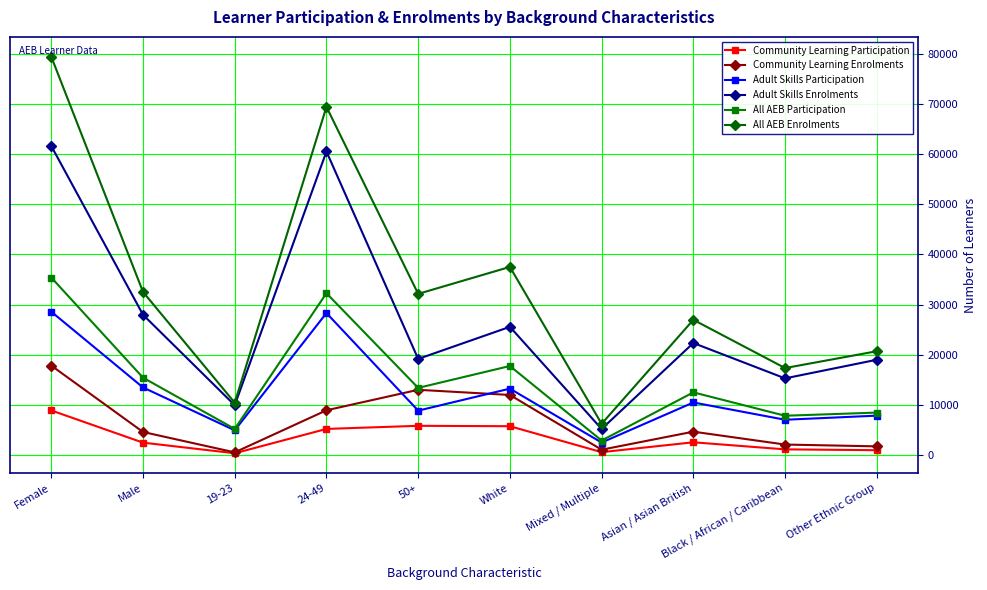

True or false: All AEB Enrolments and All AEB Participation cross at least once.

False